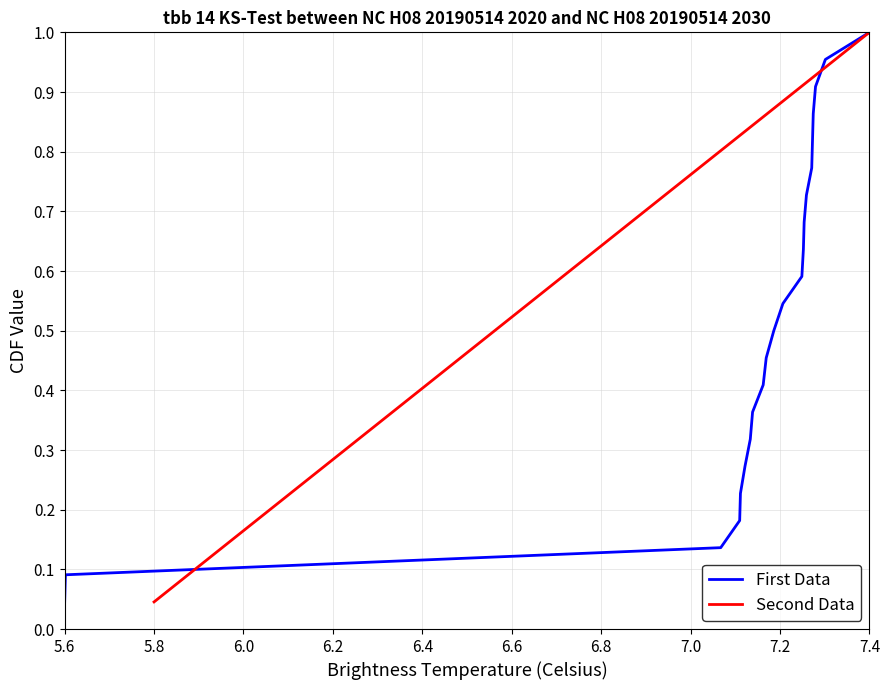

At which label does First Data reach its minimum?

5.6